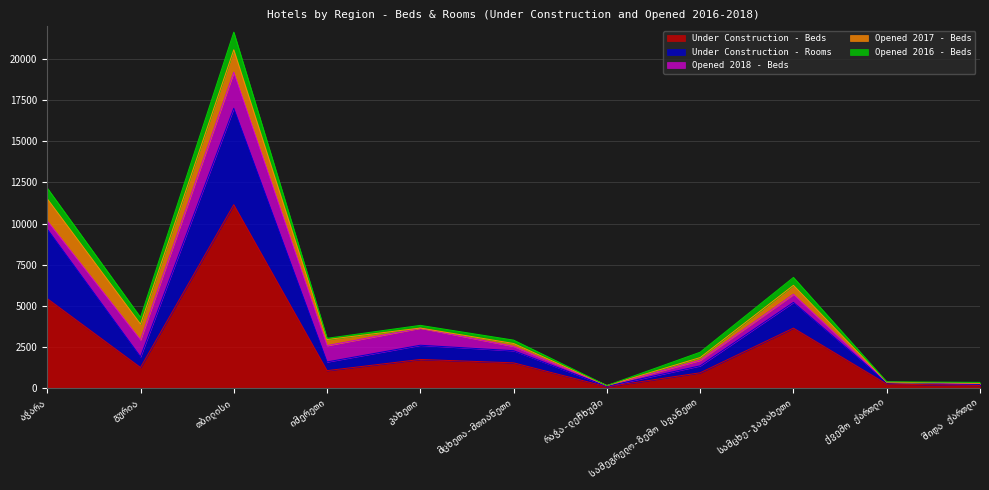

At which category does Under Construction - Beds reach its first local peak?

თბილისი